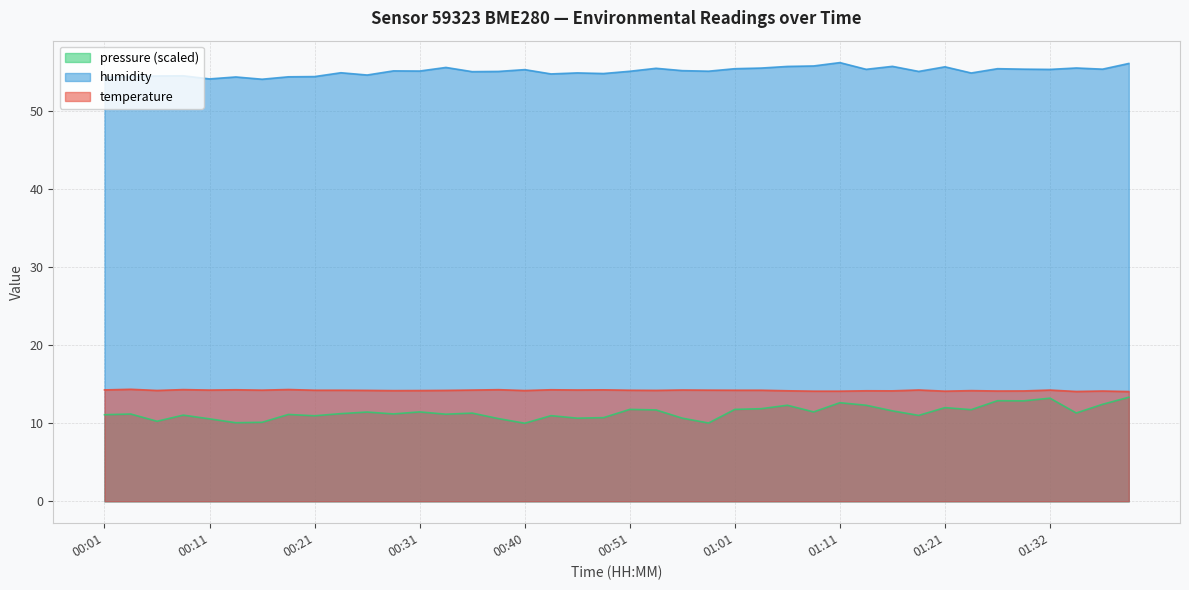

Where is the first local maximum for temperature?

00:03